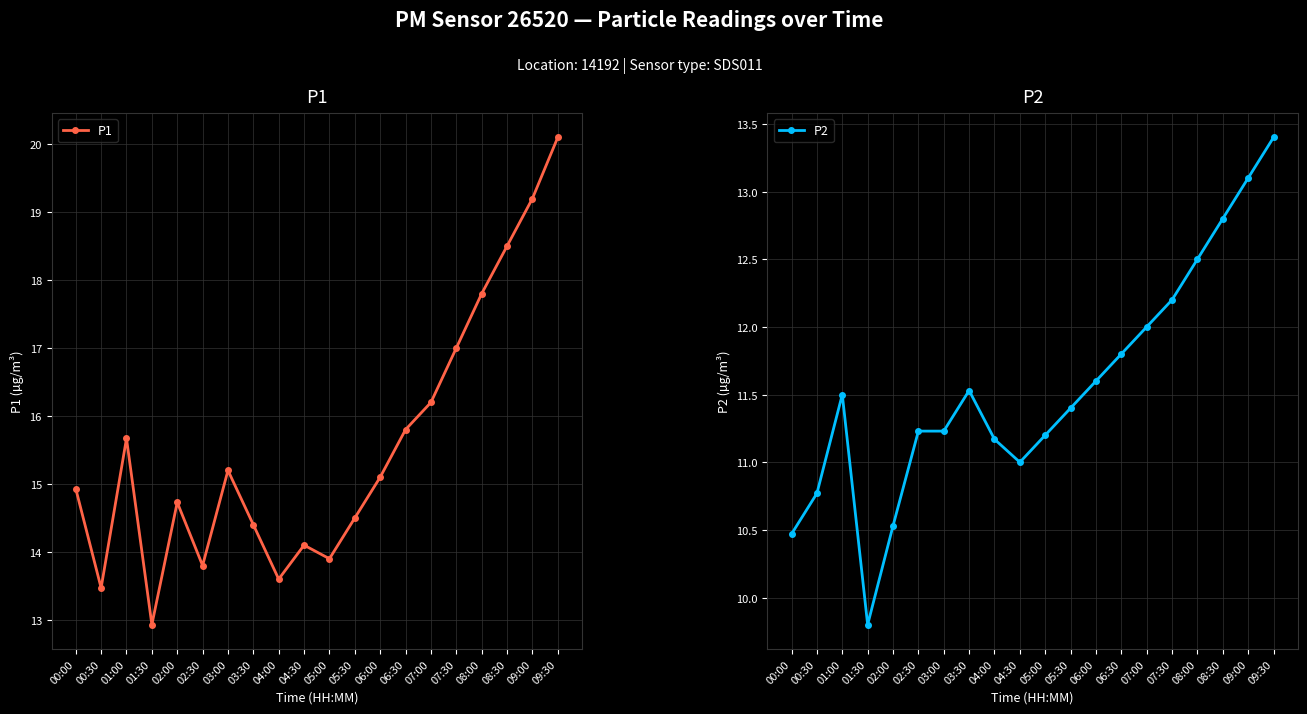

At which label does P1 reach its peak?

09:30